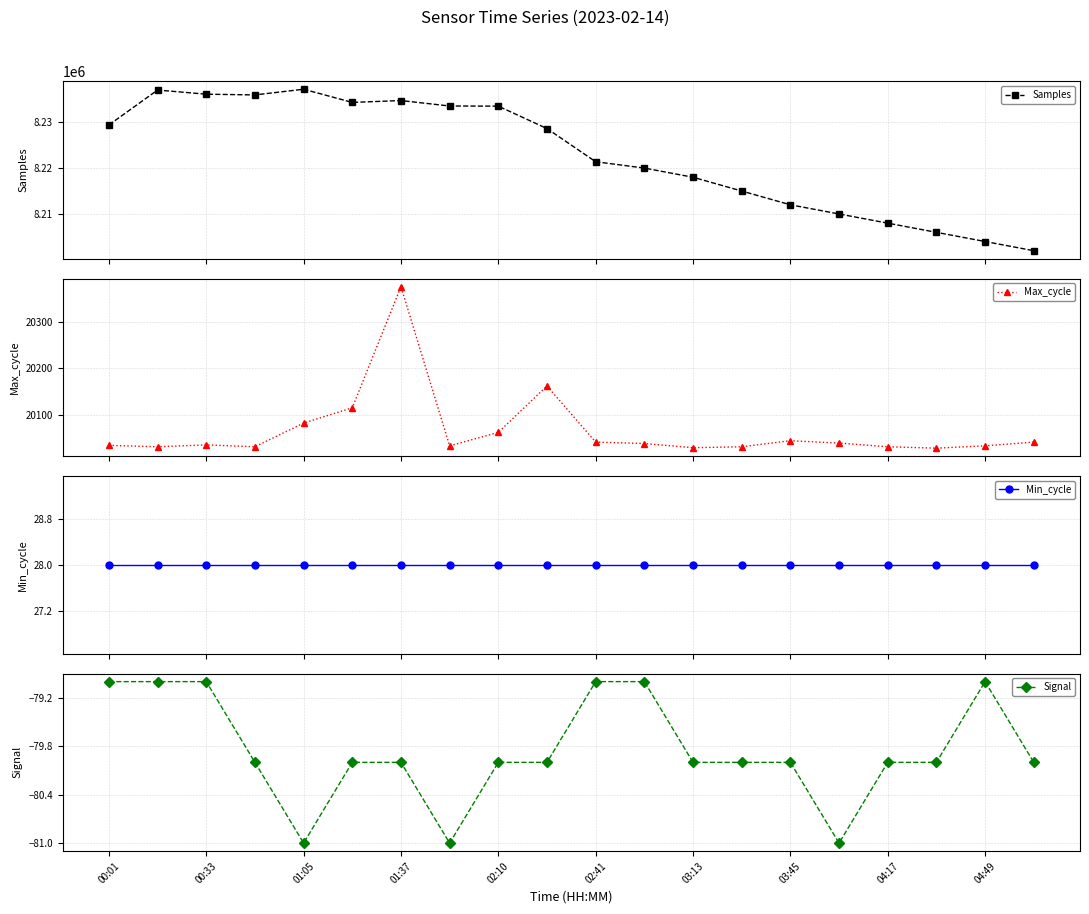

What is the value of the Max_cycle point at the 18th from the left?

20028